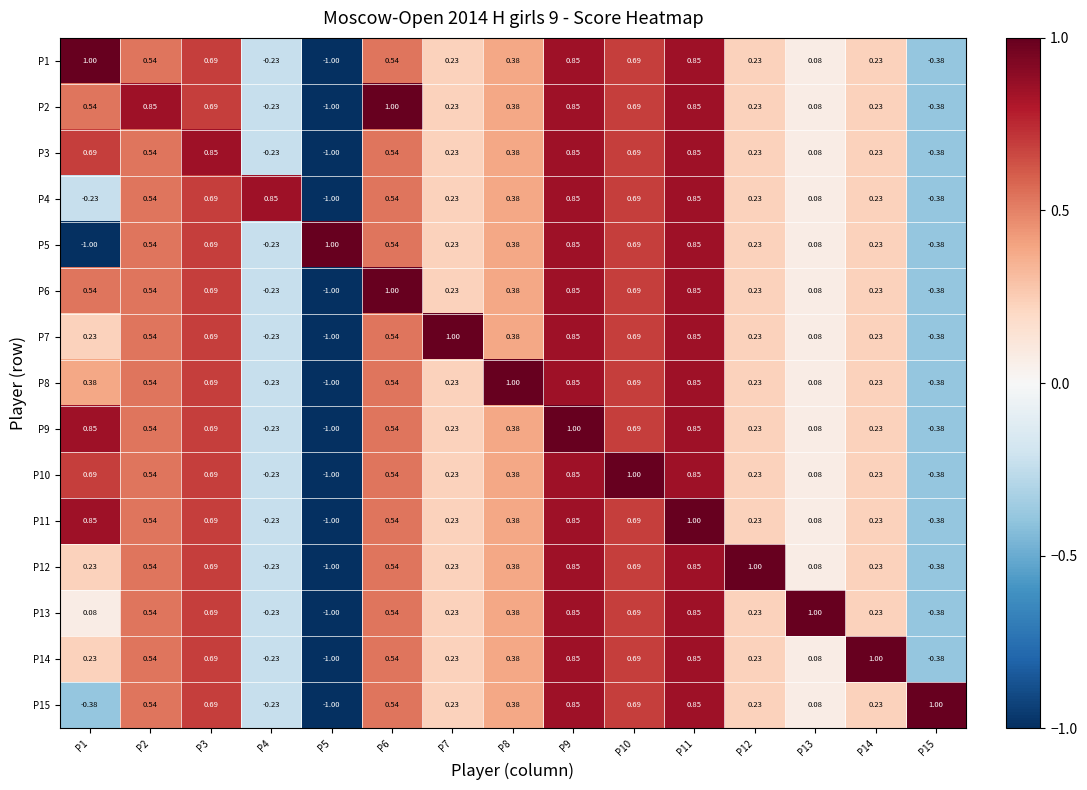

Is the value of P15 at P14 greater than the value of P8 at P15?

Yes